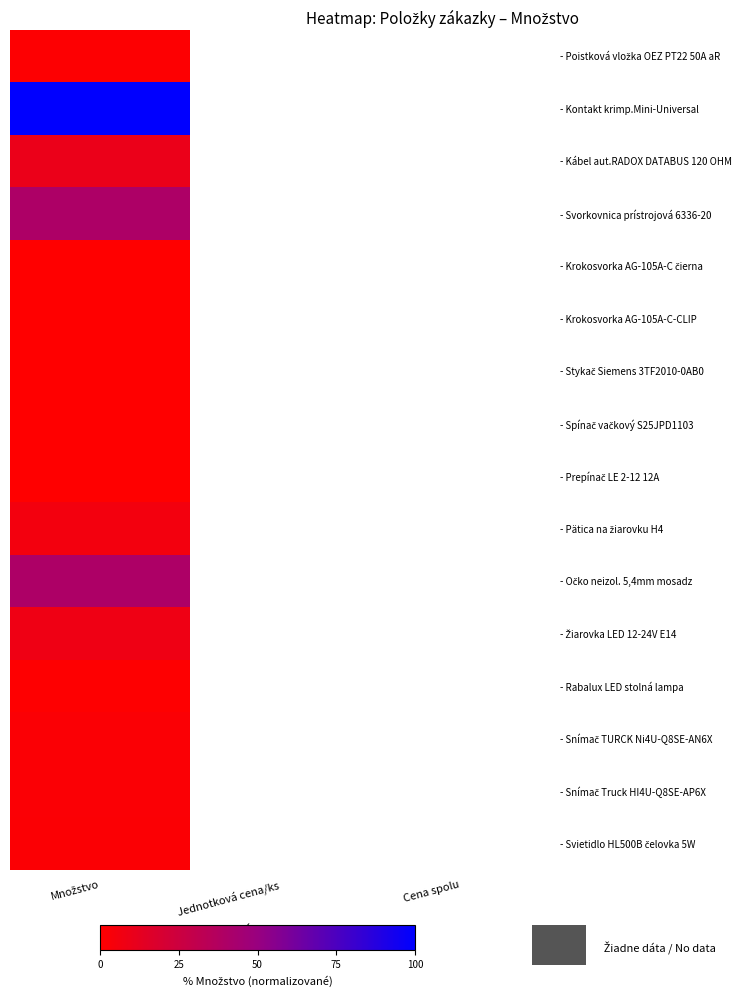

How many series are shown in this chart?

16